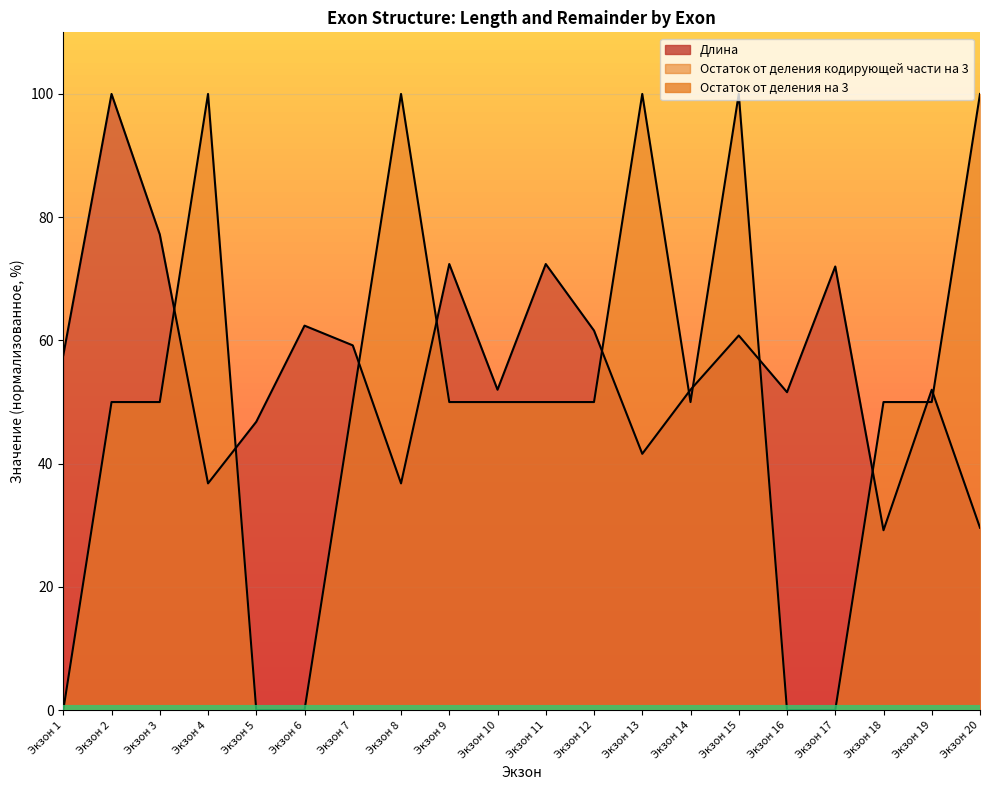

Rank the series at Экзон 2 from lowest to highest value.

Остаток от деления кодирующей части на 3, Длина